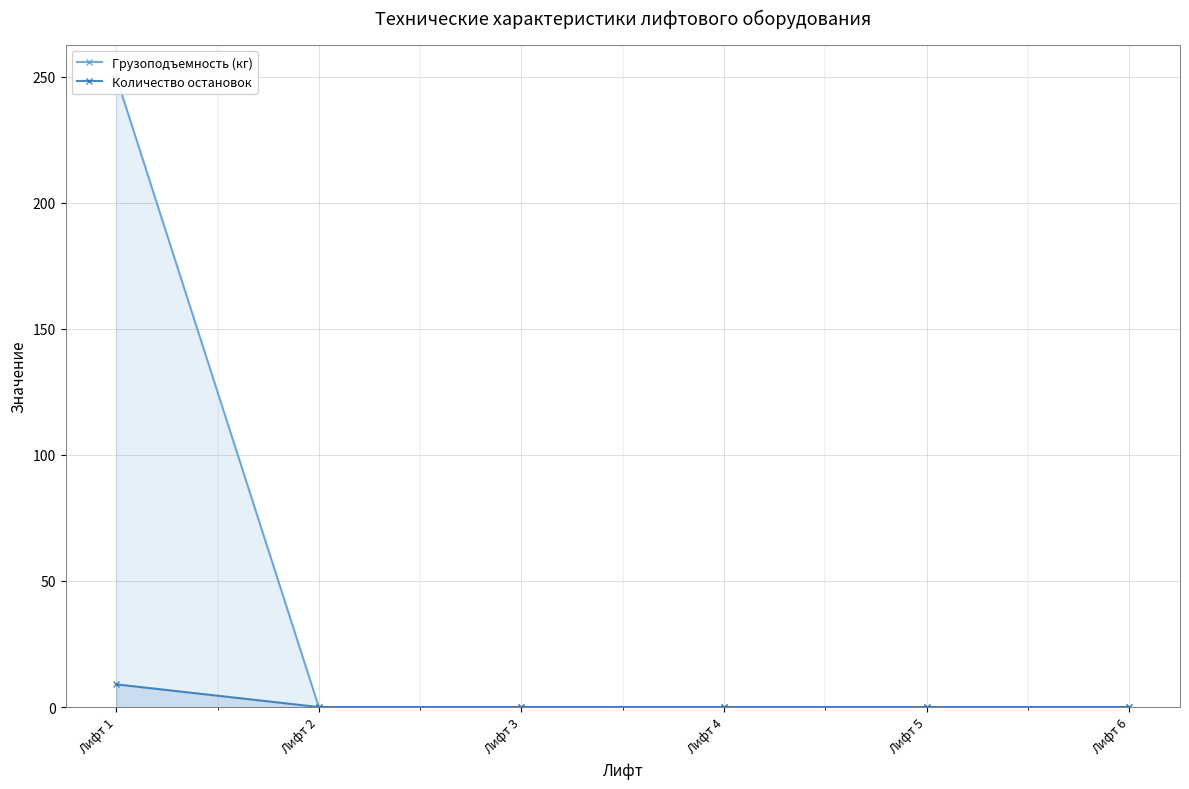

How many lines are shown in the chart?

2